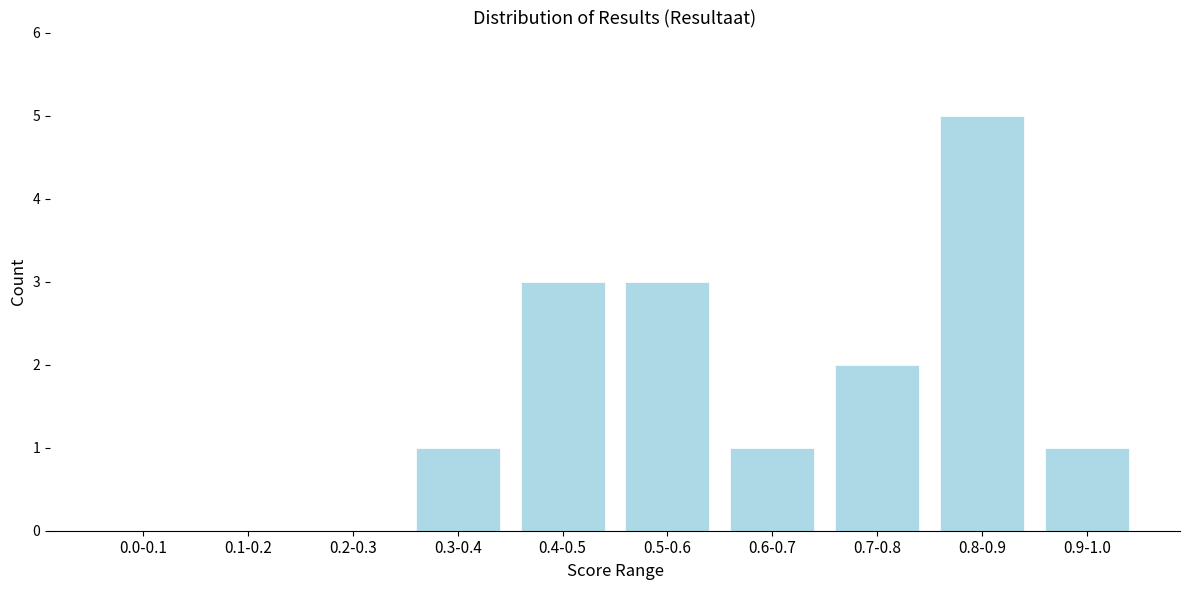

Reading right to left, transcribe all the data shown in this chart.

0.9-1.0=1	0.8-0.9=5	0.7-0.8=2	0.6-0.7=1	0.5-0.6=3	0.4-0.5=3	0.3-0.4=1	0.2-0.3=0	0.1-0.2=0	0.0-0.1=0